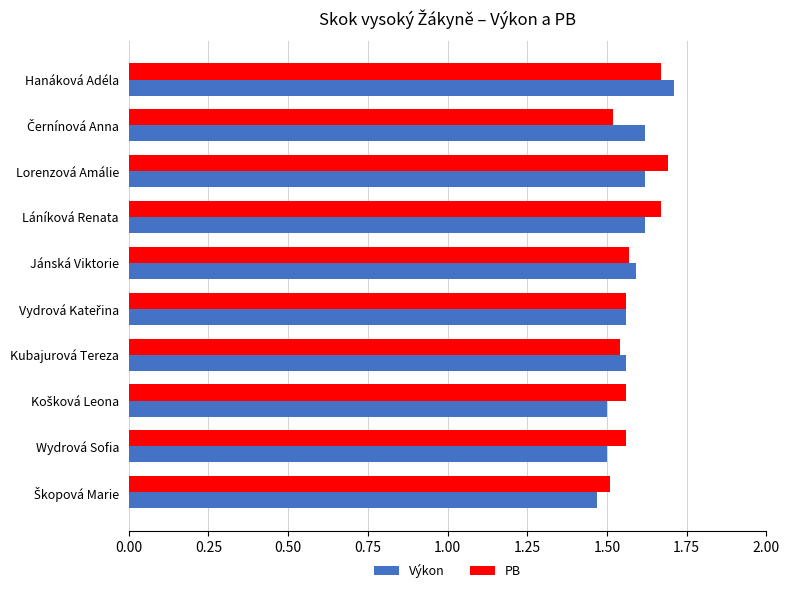

Is the value of Výkon at Kubajurová Tereza greater than the value of PB at Lorenzová Amálie?

No